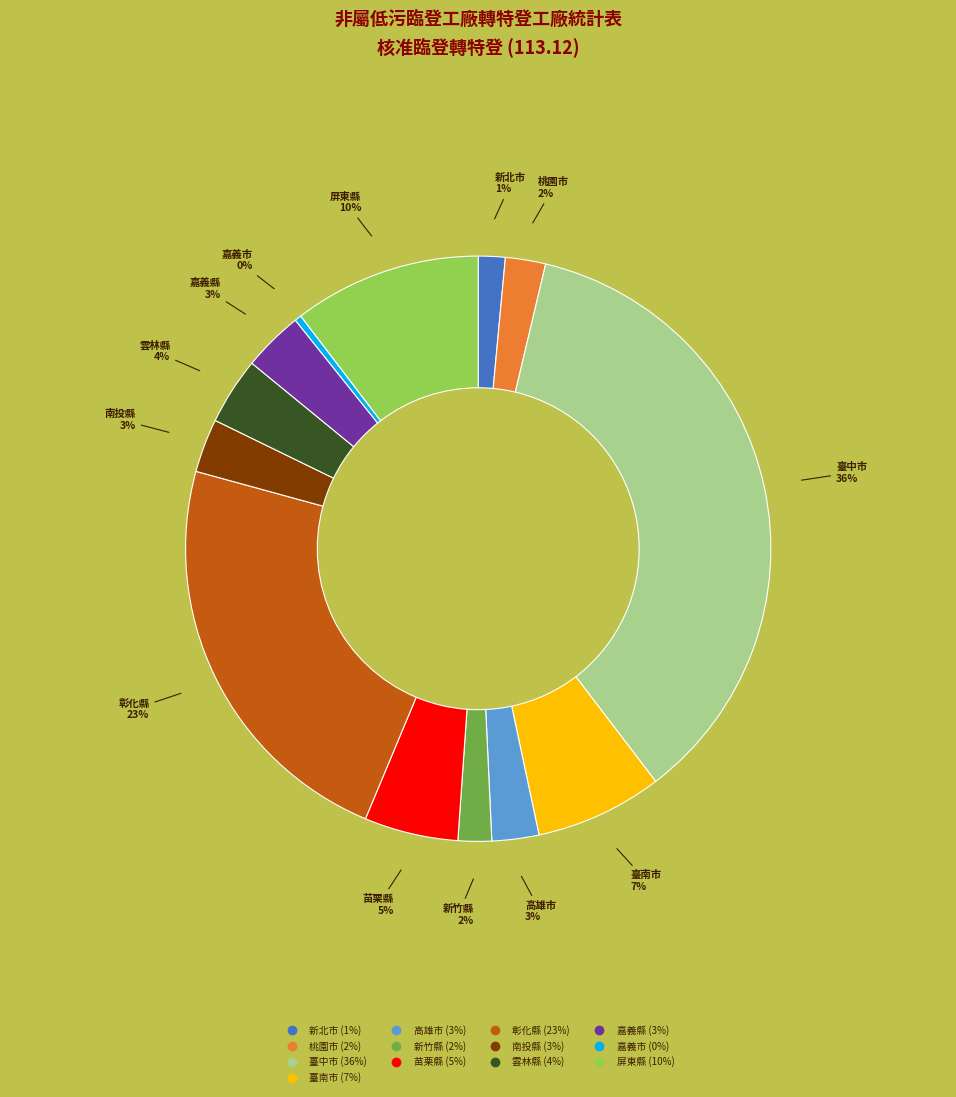

Between 雲林縣 and 屏東縣, which is larger?

屏東縣